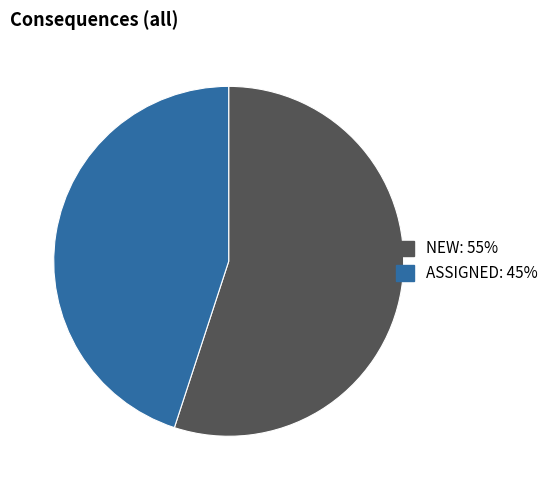

What is the ratio of the value at NEW to the value at ASSIGNED?

1.2